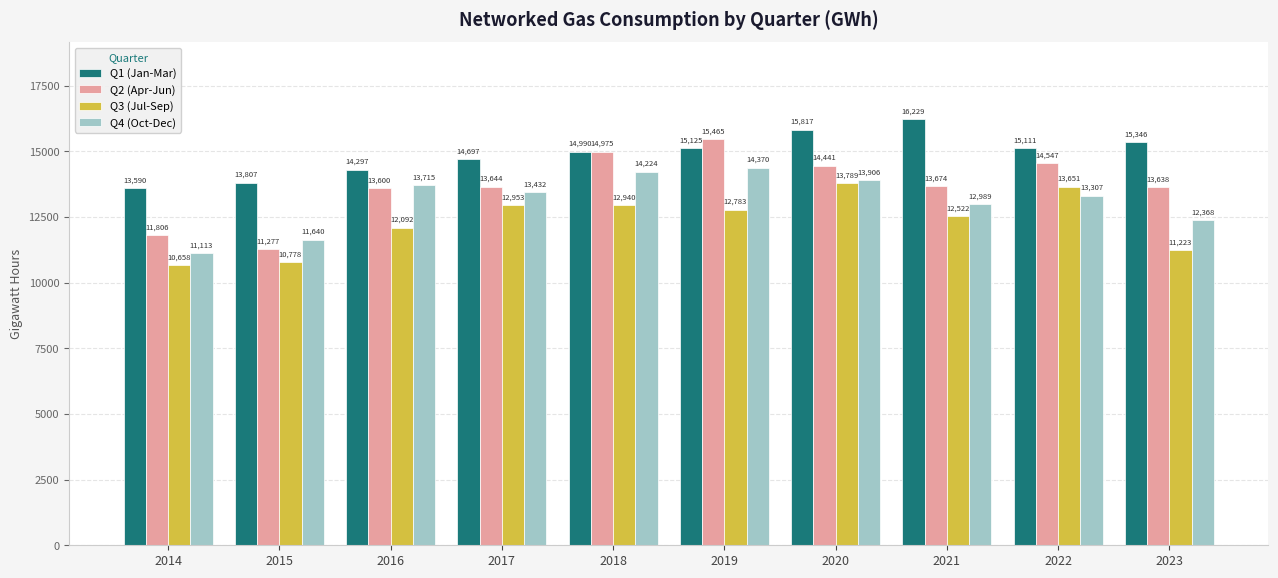

What is the difference between the maximum and minimum values in the Q2 (Apr-Jun) series?

4188